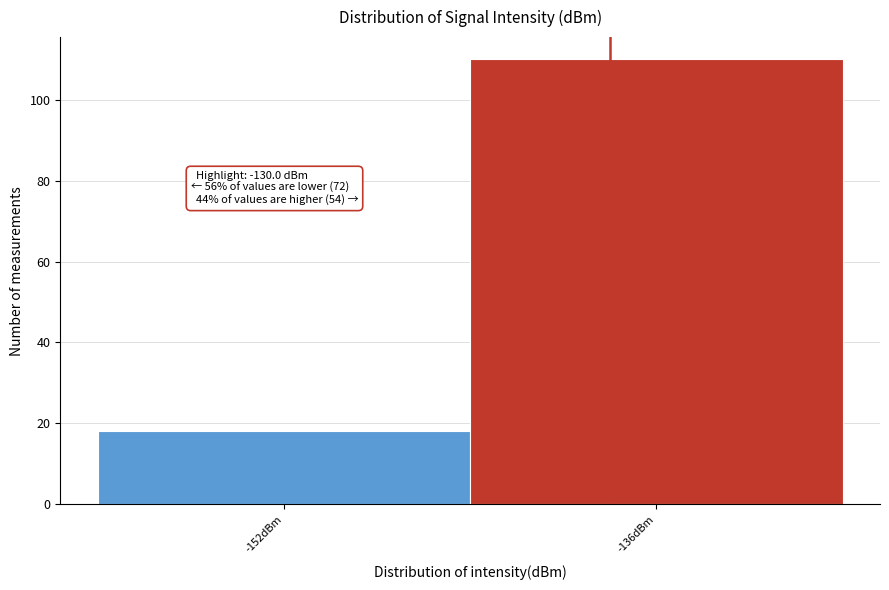

Reading left to right, transcribe all the data shown in this chart.

-152dBm=18	-136dBm=110